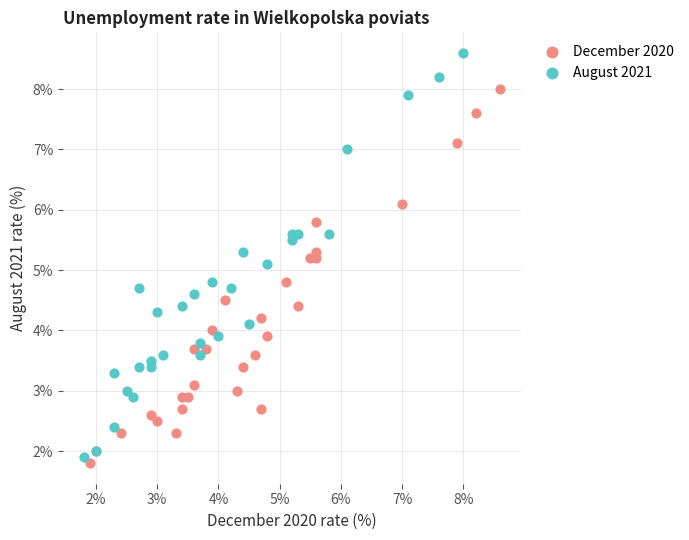

Which series has the widest spread of Y values?

August 2021